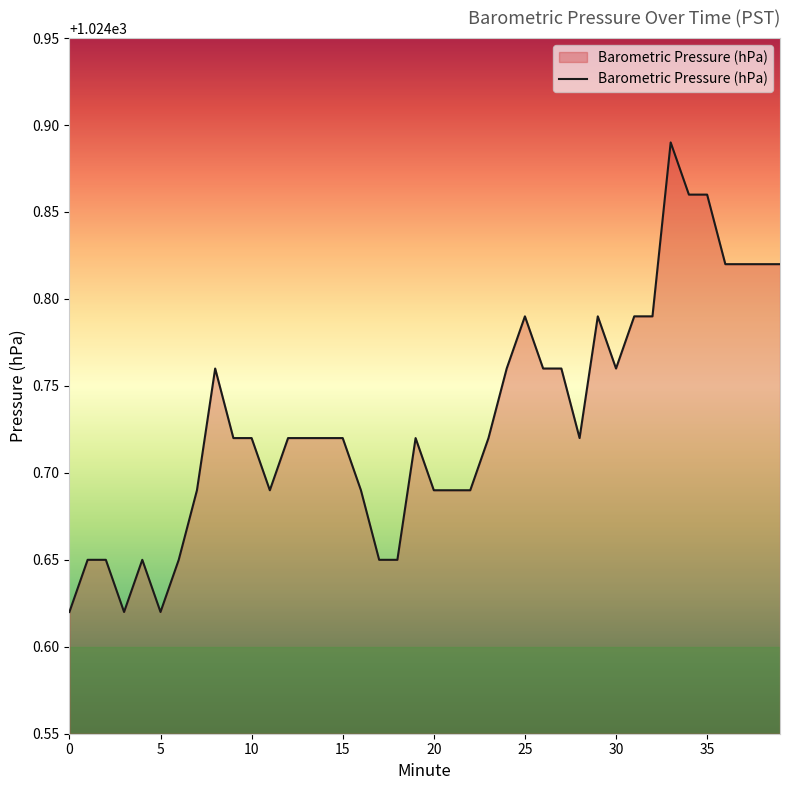

What is the difference between the maximum and minimum values?

0.3